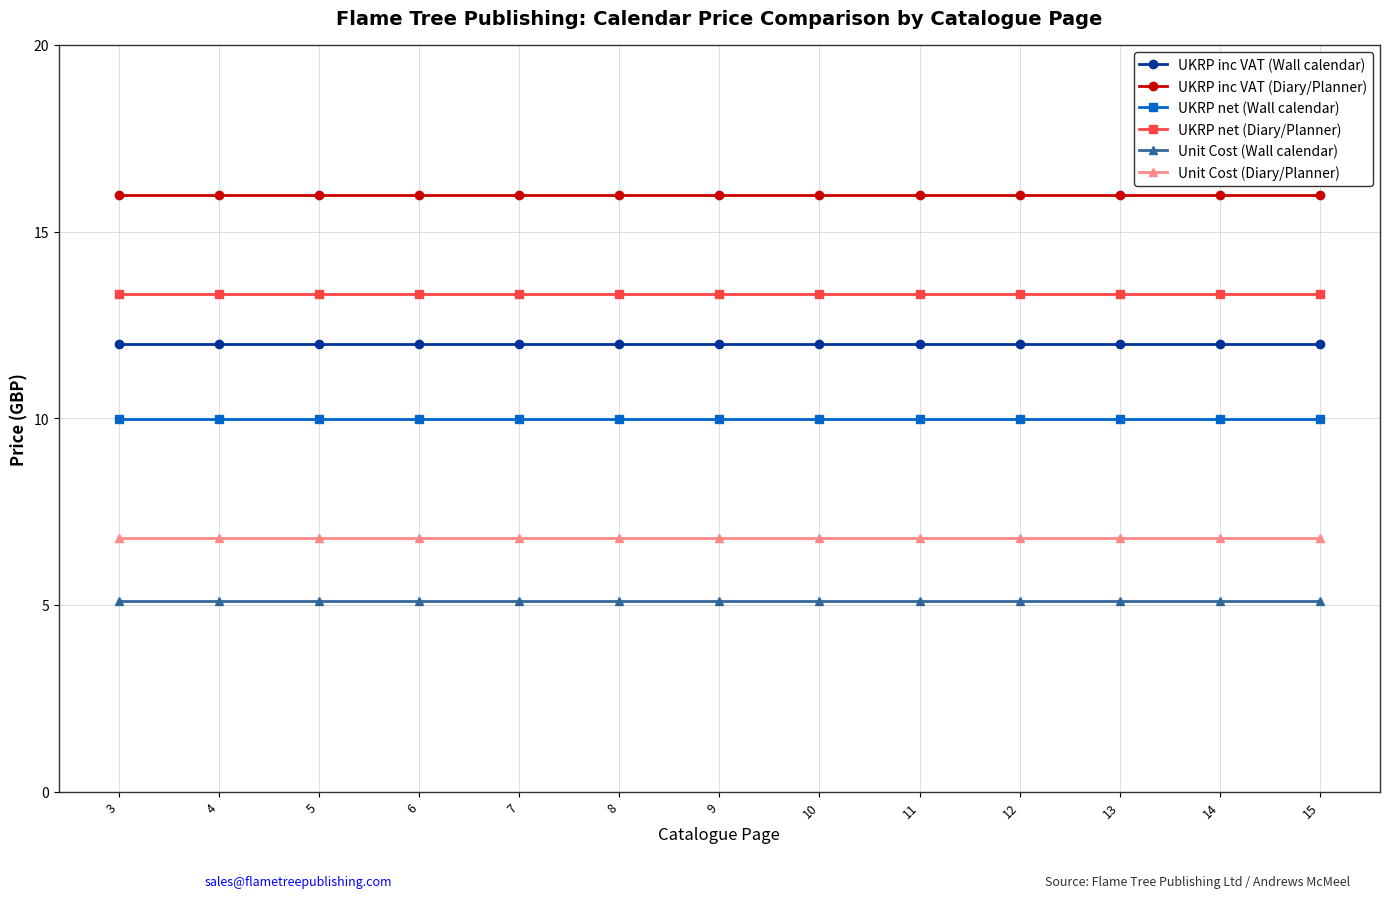

What are all the series names shown in the legend?

UKRP inc VAT (Wall calendar), UKRP inc VAT (Diary/Planner), UKRP net (Wall calendar), UKRP net (Diary/Planner), Unit Cost (Wall calendar), Unit Cost (Diary/Planner)